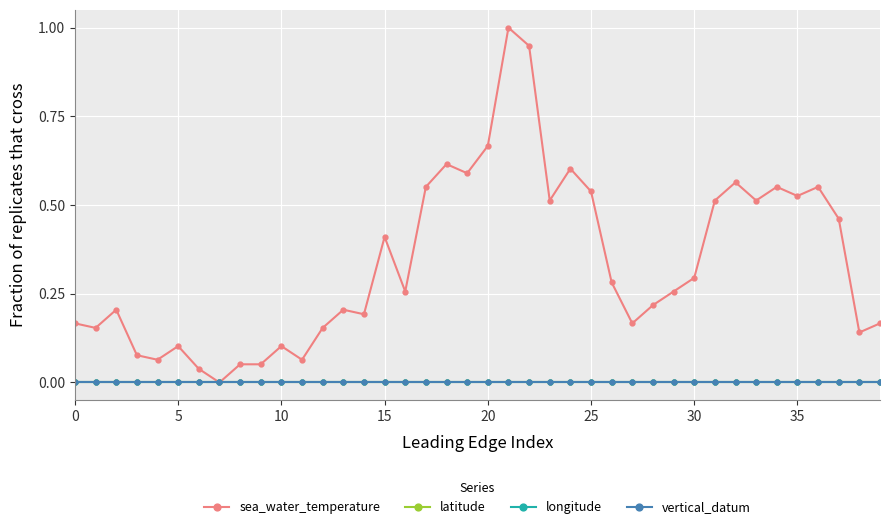

Reading right to left, list all the values displayed in this chart.

sea_water_temperature: 0.2	0.1	0.5	0.6	0.5	0.6	0.5	0.6	0.5	0.3	0.3	0.2	0.2	0.3	0.5	0.6	0.5	0.9	1.0	0.7	0.6	0.6	0.6	0.3	0.4	0.2	0.2	0.2	0.1	0.1	0.1	0.1	0.0	0.0	0.1	0.1	0.1	0.2	0.2	0.2
latitude: 0.0	0.0	0.0	0.0	0.0	0.0	0.0	0.0	0.0	0.0	0.0	0.0	0.0	0.0	0.0	0.0	0.0	0.0	0.0	0.0	0.0	0.0	0.0	0.0	0.0	0.0	0.0	0.0	0.0	0.0	0.0	0.0	0.0	0.0	0.0	0.0	0.0	0.0	0.0	0.0
longitude: 0.0	0.0	0.0	0.0	0.0	0.0	0.0	0.0	0.0	0.0	0.0	0.0	0.0	0.0	0.0	0.0	0.0	0.0	0.0	0.0	0.0	0.0	0.0	0.0	0.0	0.0	0.0	0.0	0.0	0.0	0.0	0.0	0.0	0.0	0.0	0.0	0.0	0.0	0.0	0.0
vertical_datum: 0.0	0.0	0.0	0.0	0.0	0.0	0.0	0.0	0.0	0.0	0.0	0.0	0.0	0.0	0.0	0.0	0.0	0.0	0.0	0.0	0.0	0.0	0.0	0.0	0.0	0.0	0.0	0.0	0.0	0.0	0.0	0.0	0.0	0.0	0.0	0.0	0.0	0.0	0.0	0.0